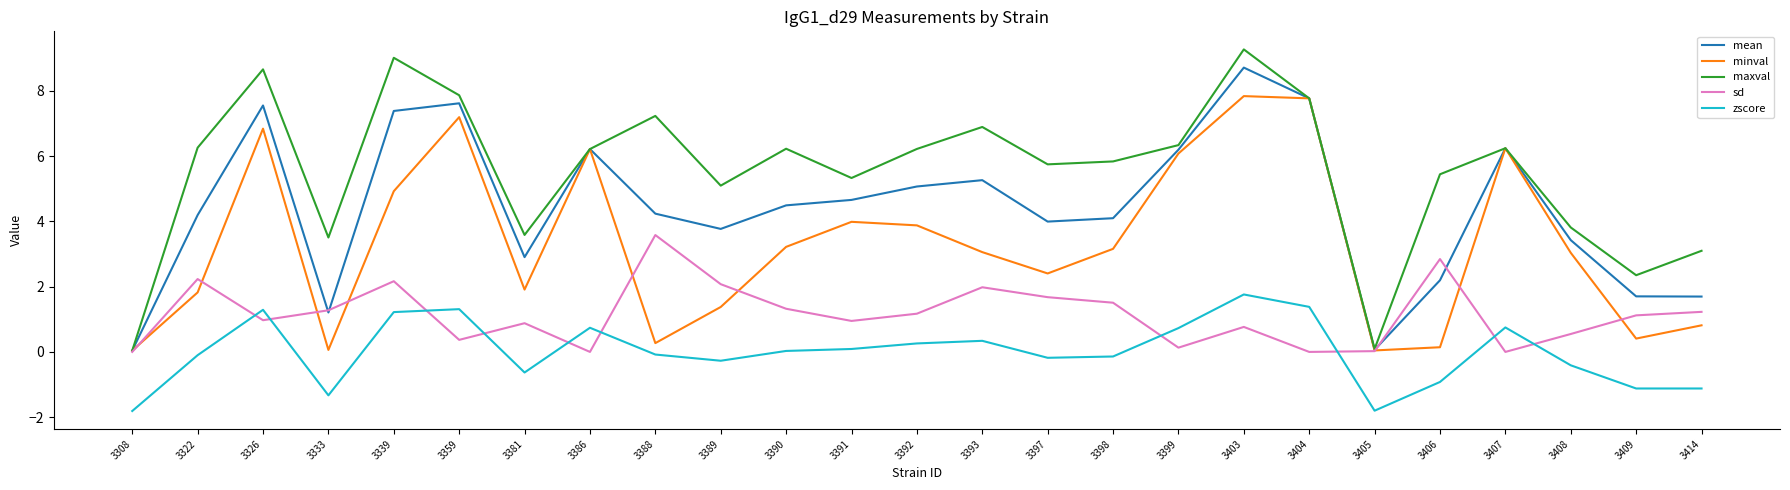

True or false: zscore and mean cross at least once.

False